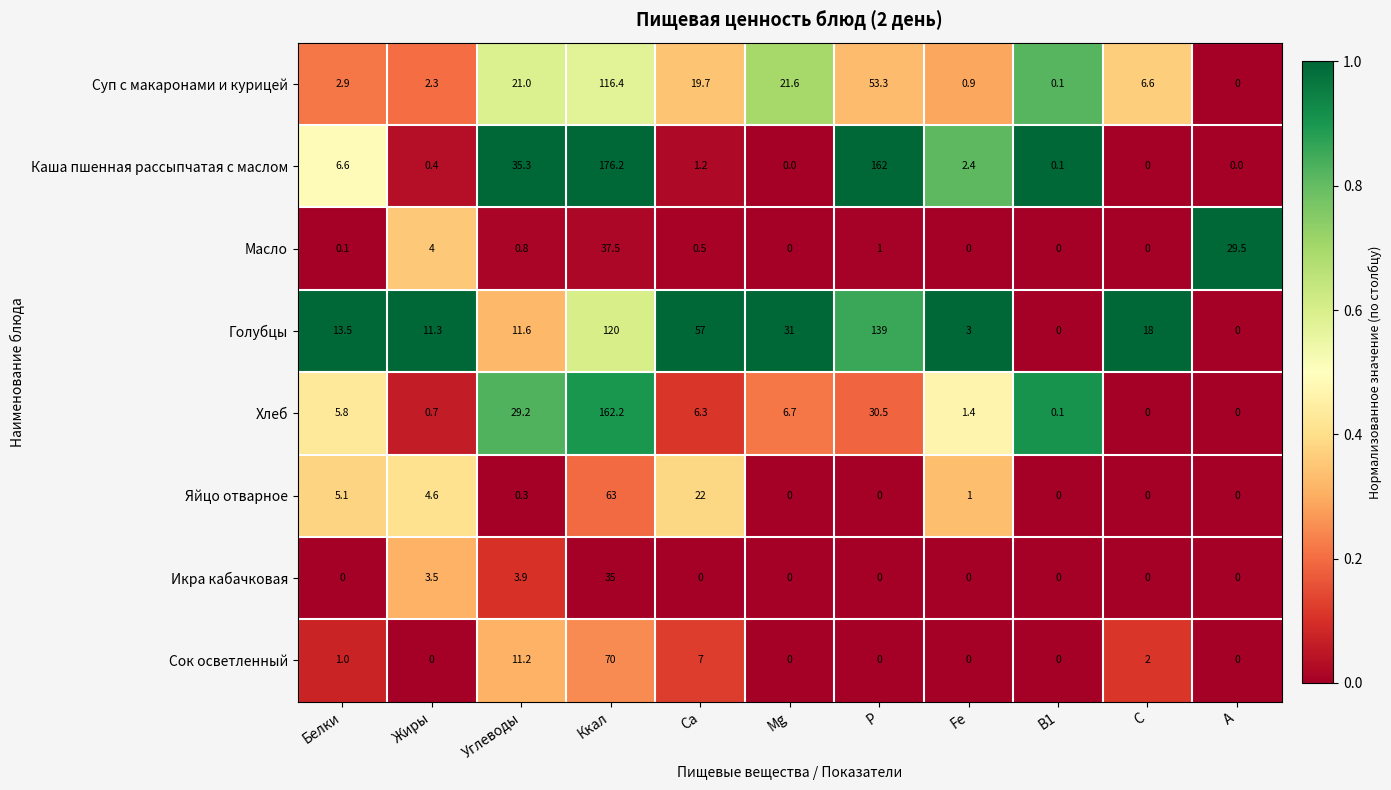

At which label is Сок осветленный closest to 35?

Углеводы